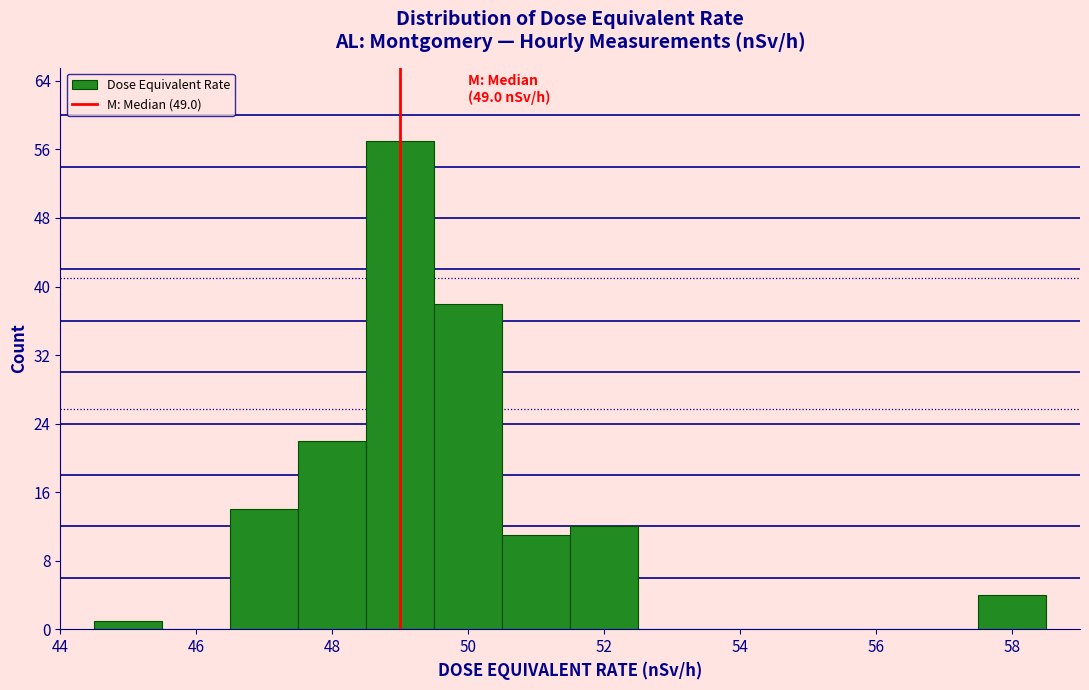

Which range on the x-axis has the tallest bar?

48.5 to 49.5